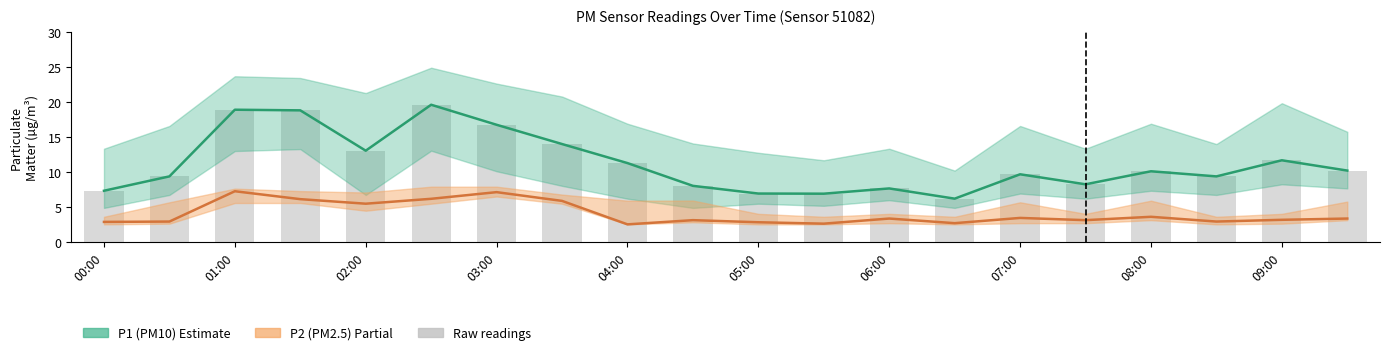

Is the value of P2 (PM2.5) at 17 greater than the value of P1 (PM10) at 04:00?

No